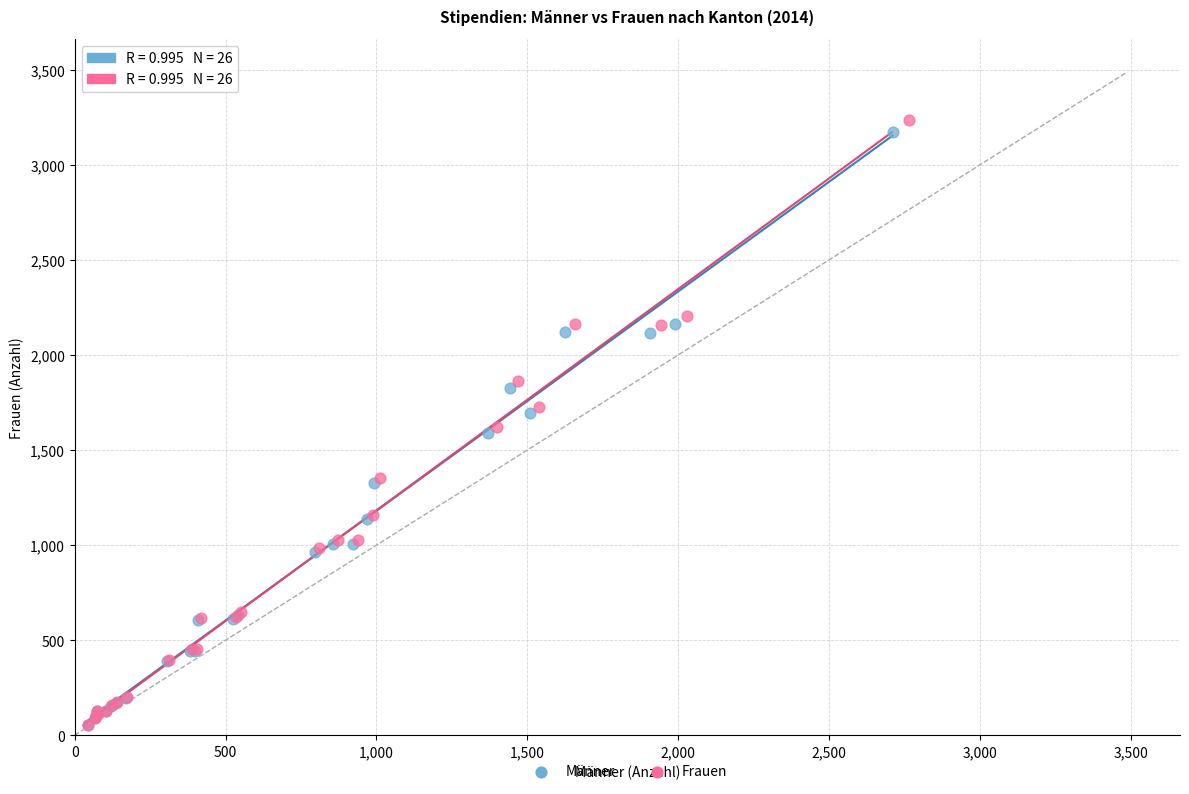

Which series has the largest Y range (max minus min)?

Frauen